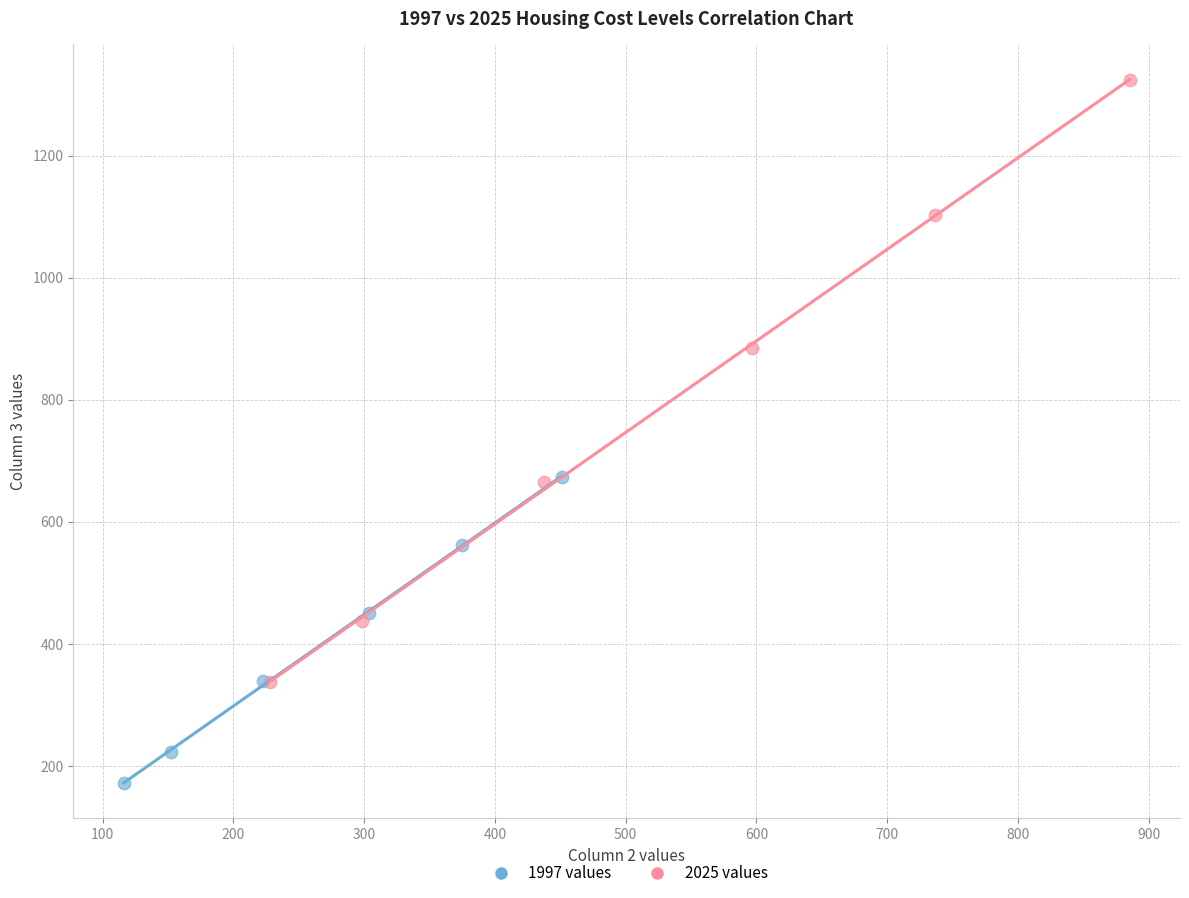

Which series reaches the minimum Y coordinate?

1997 values